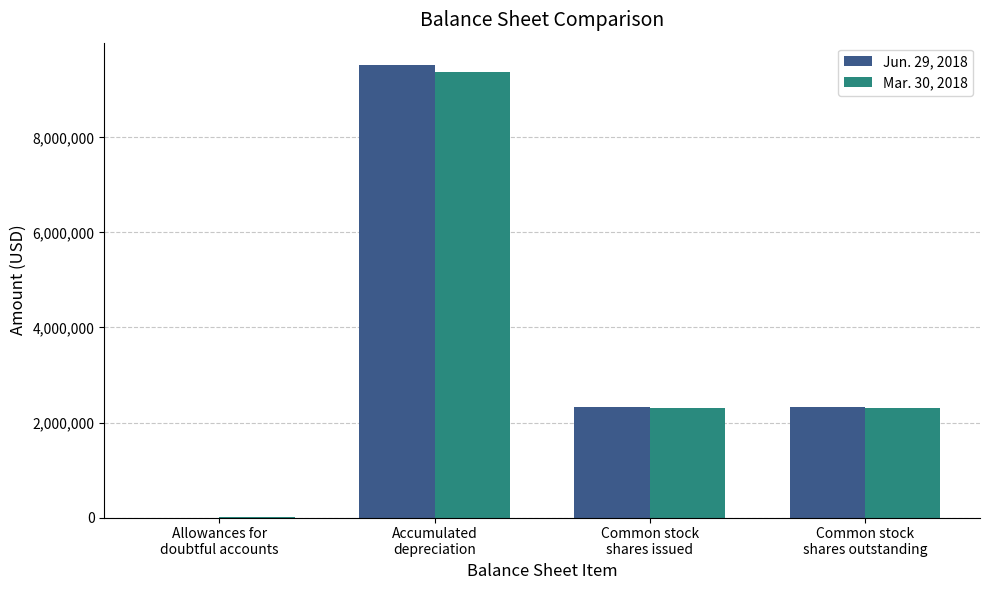

What is the greatest value displayed?

9518961